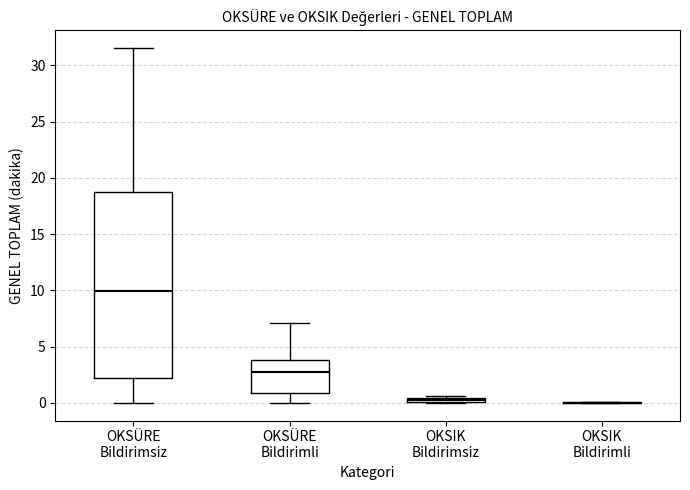

Which box is the tallest, from its lower edge to its upper edge?

OKSÜRE Bildirimsiz